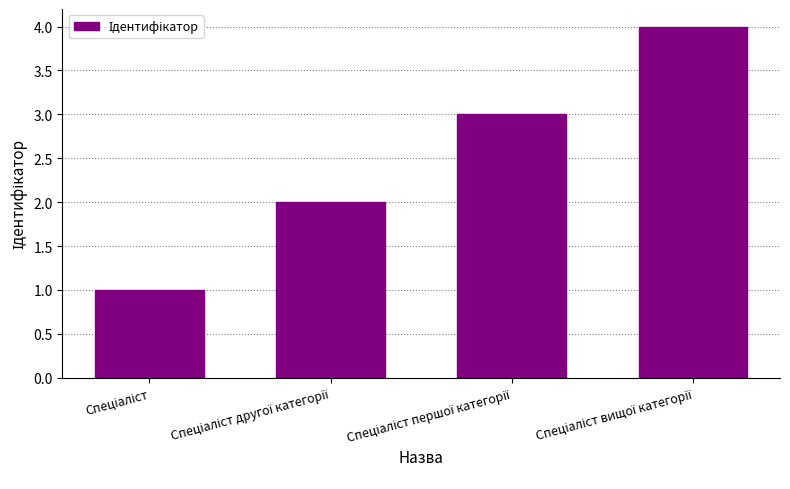

How many values are between 2 and 4?

3